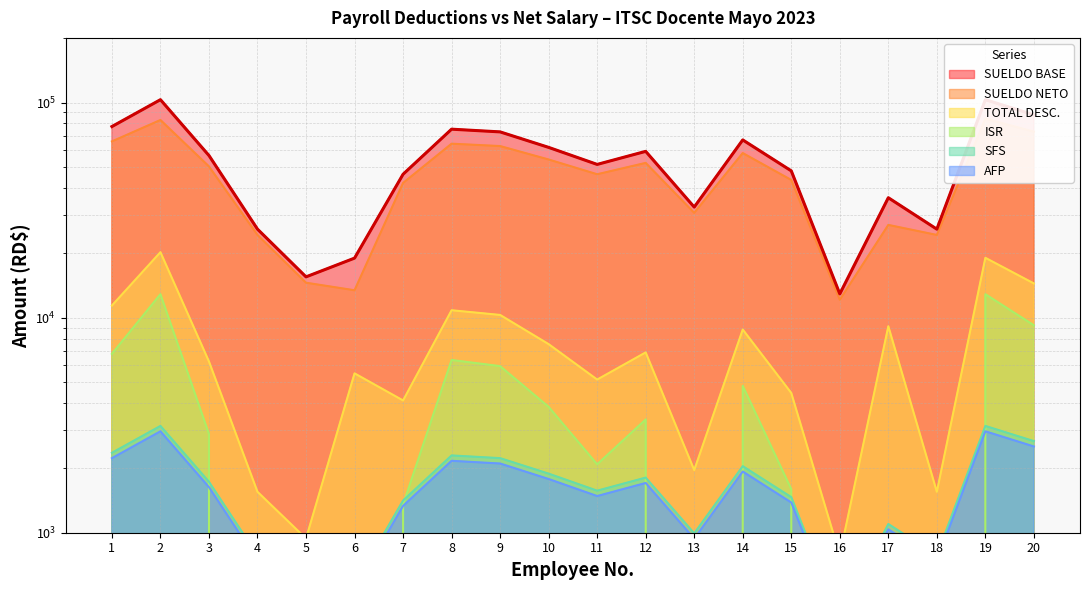

At how many categories does at least one series exceed 50562?

11